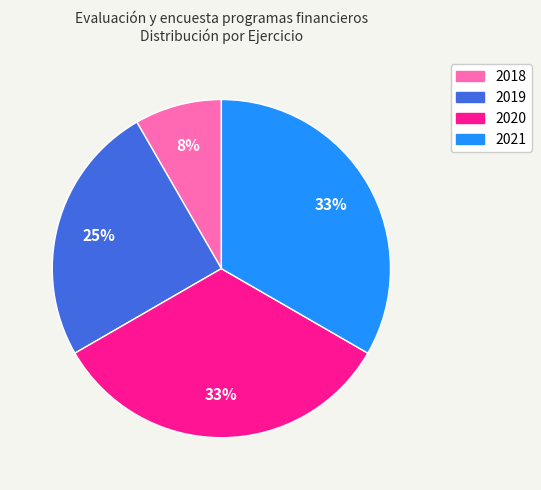

To the nearest percent, what percentage of the pie is 2018?

8%